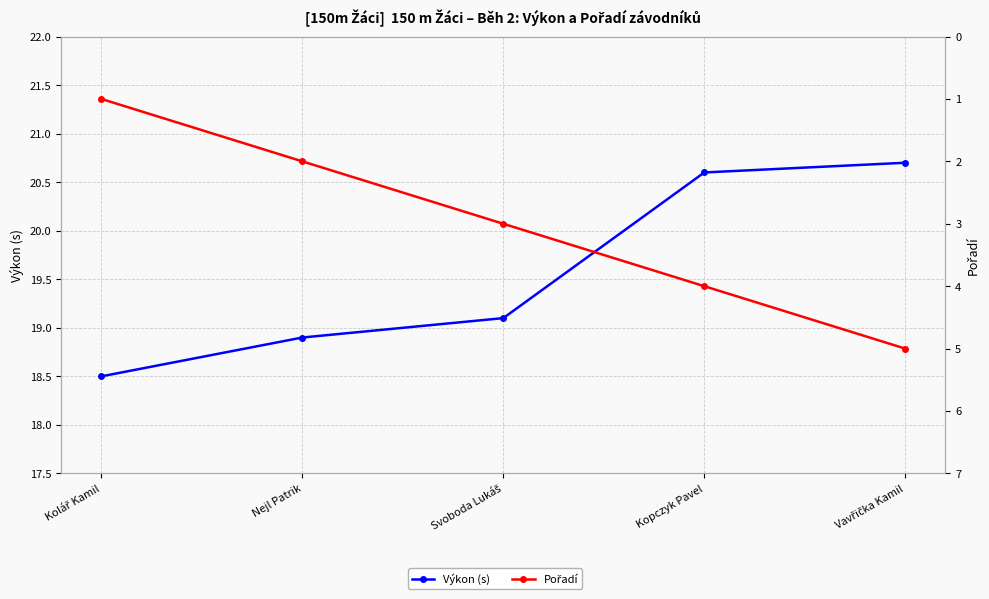

True or false: Pořadí and Výkon (s) intersect in this chart.

False